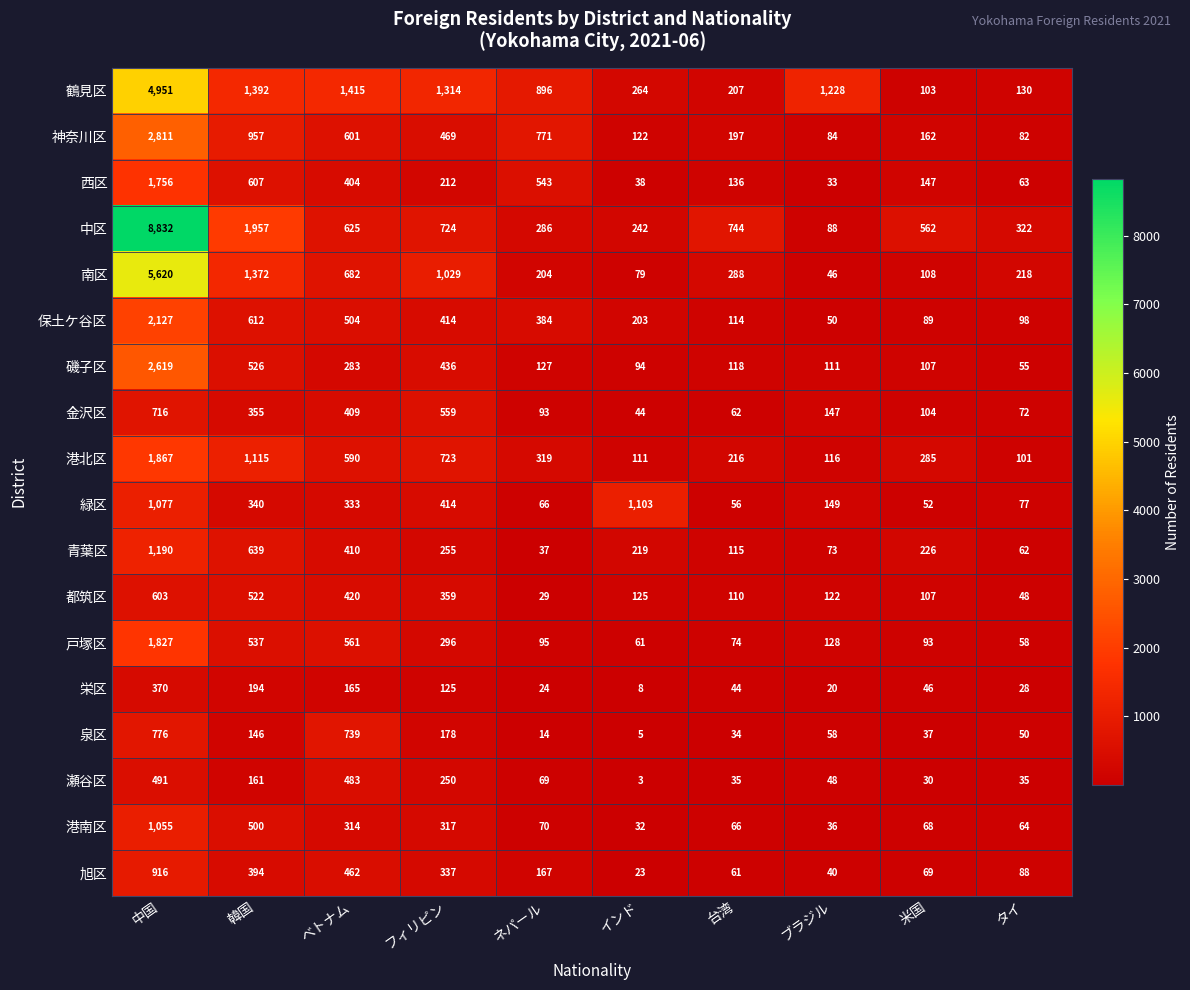

True or false: 泉区 has a value of 10 at 米国.

False